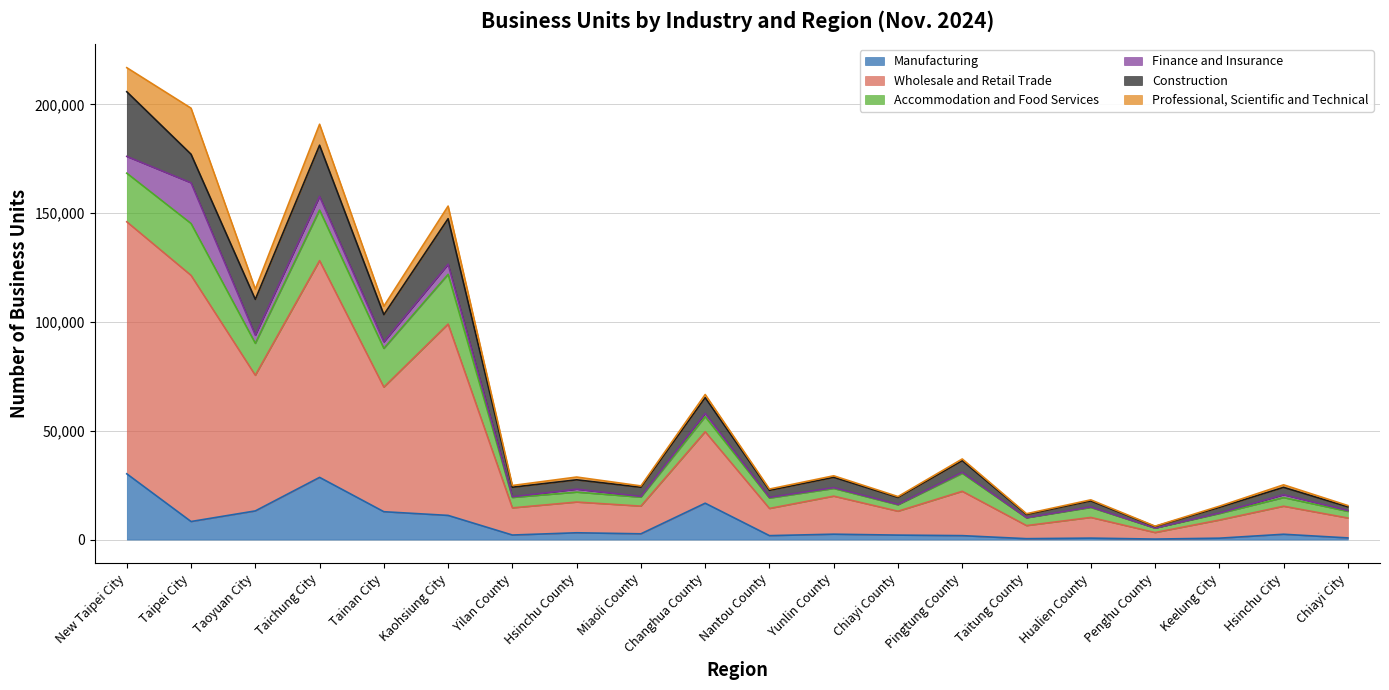

What is the maximum value shown in the chart?

115802